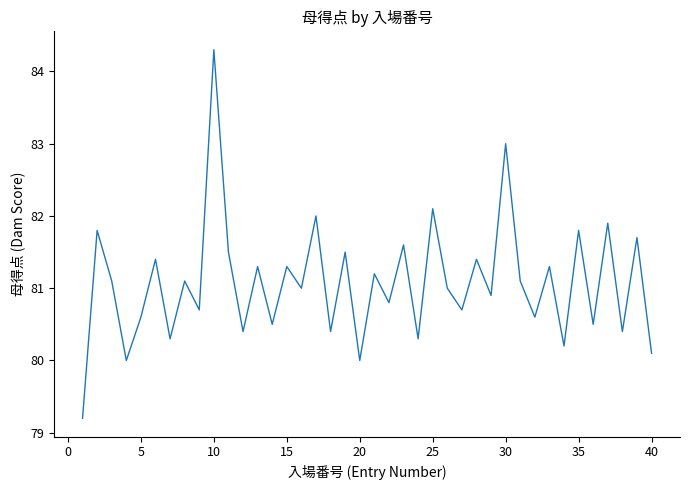

What is the greatest value displayed?

84.3